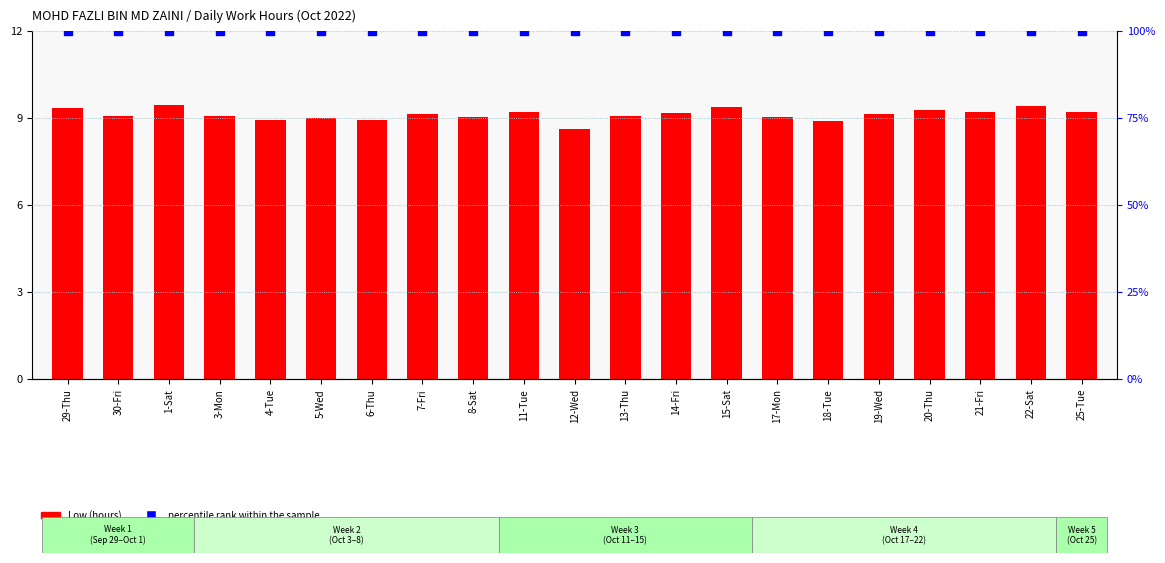

Which series has the largest total across all categories?

percentile rank within the sample